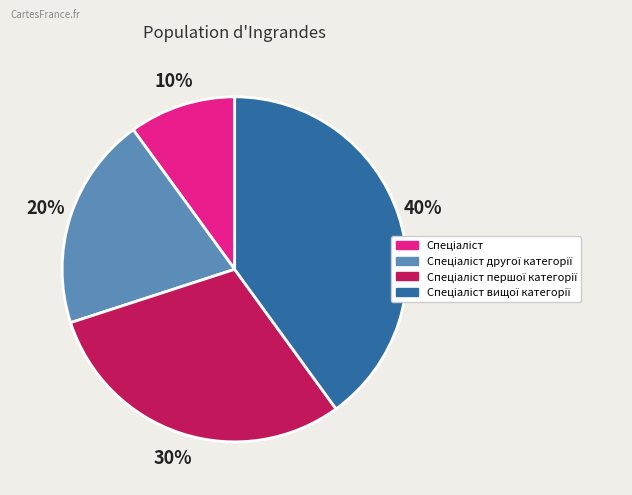

Does any single category account for the majority?

No